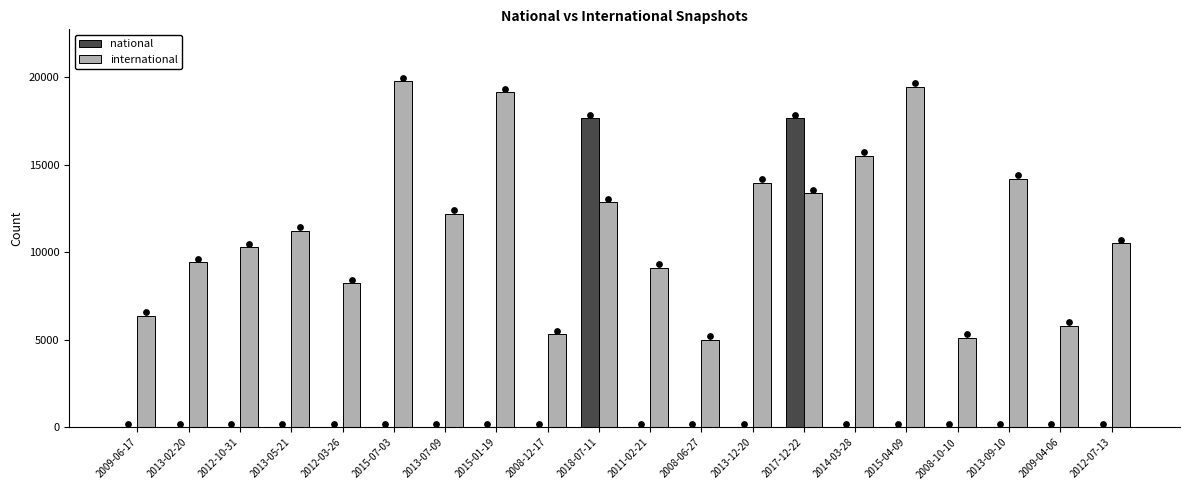

Which series has the largest total across all categories?

international